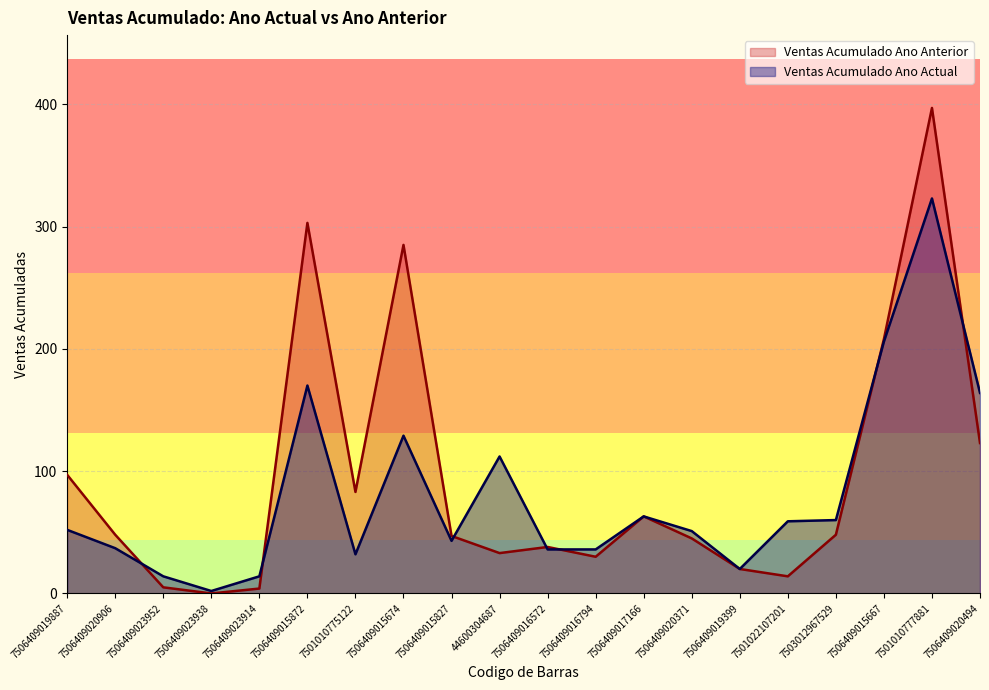

At 7506409015674, list the series in order from smallest to largest.

Ventas Acumulado Ano Actual, Ventas Acumulado Ano Anterior